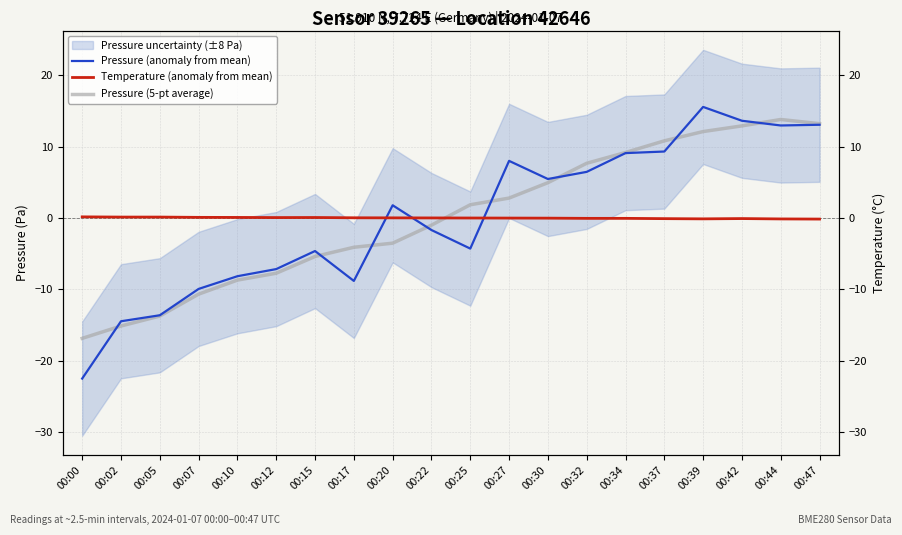

At which label does Pressure (anomaly from mean) reach its peak?

00:39